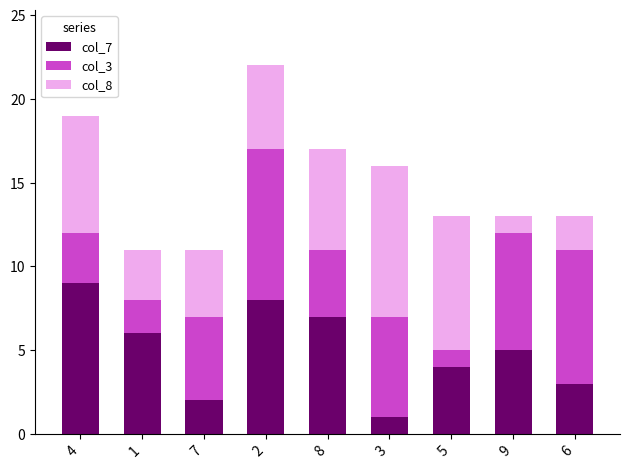

The col_7 series shows 1 at 3. True or false?

True